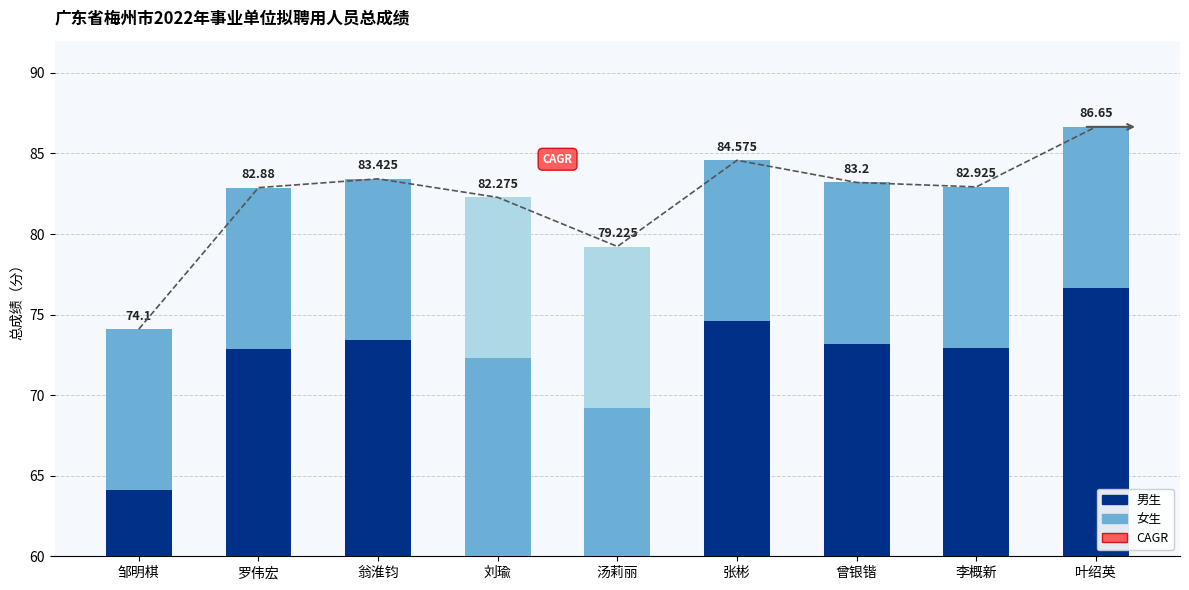

What is the difference between the maximum and minimum values in the 男生（下段） series?

12.6